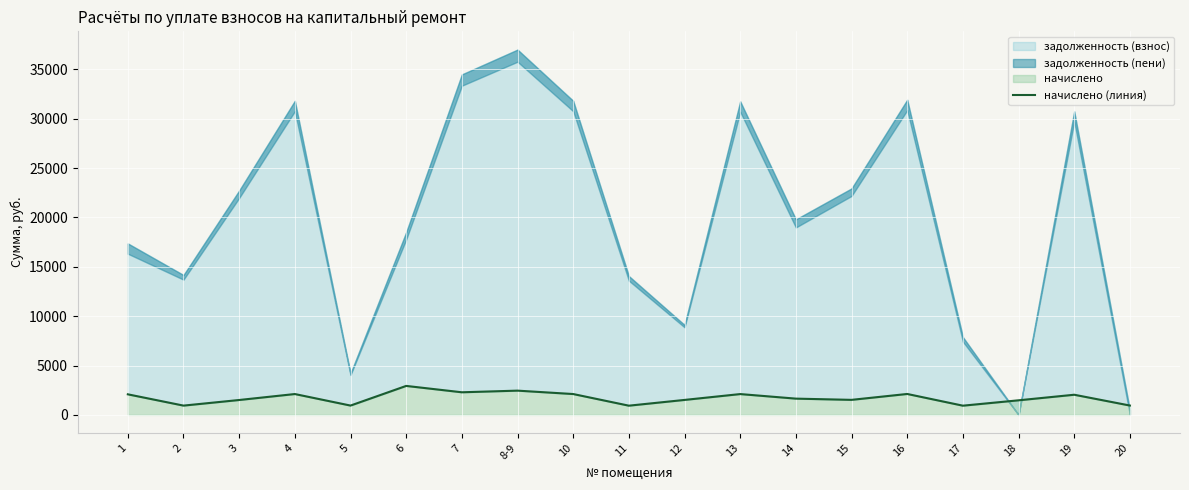

Reading left to right, extract all data points from this chart.

2085.0	941.3	1509.6	2113.4	944.8	2936.5	2291.0	2458.0	2113.4	934.2	1516.7	2109.9	1648.1	1523.8	2120.5	934.2	1477.6	2042.4	948.4